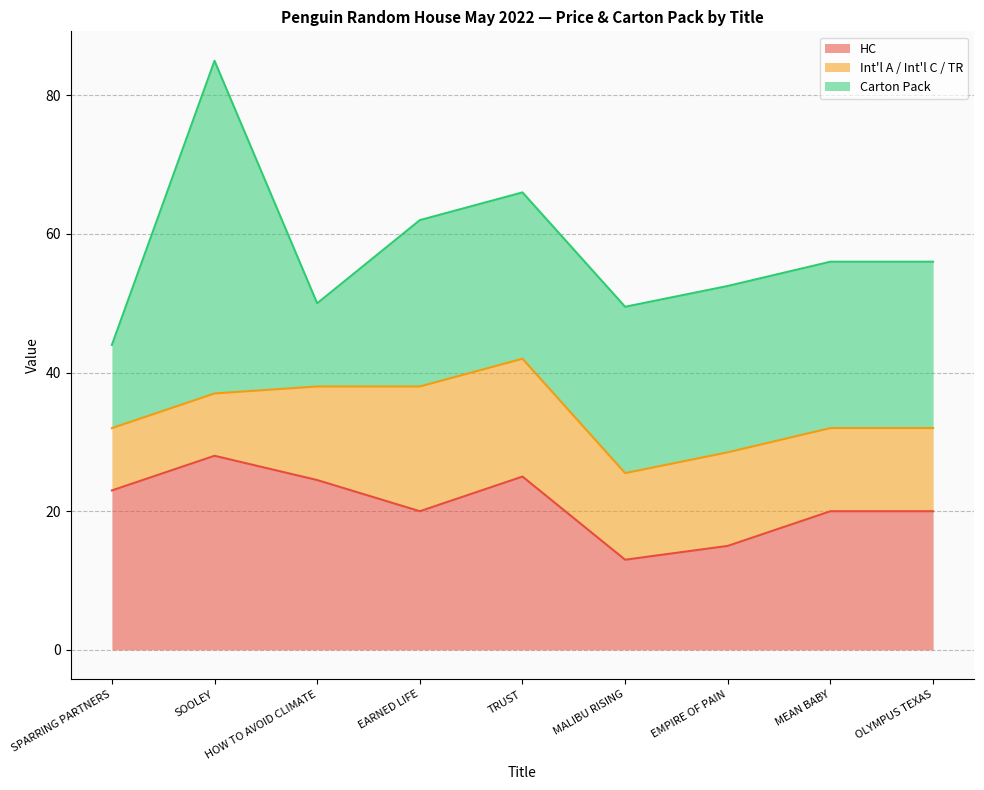

Which series has the widest spread of values?

Carton Pack